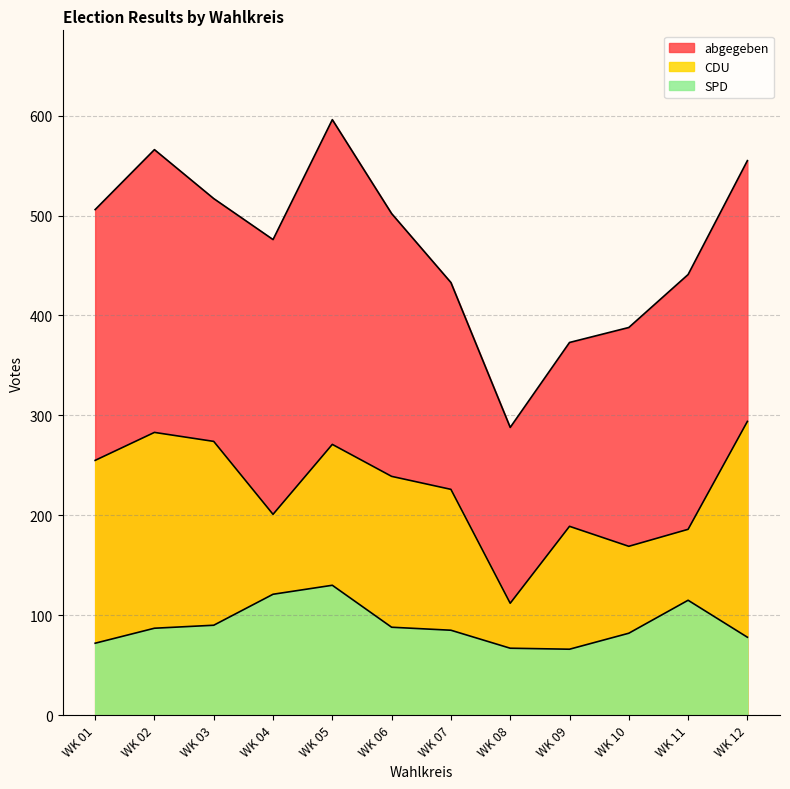

What is the greatest value displayed?

596